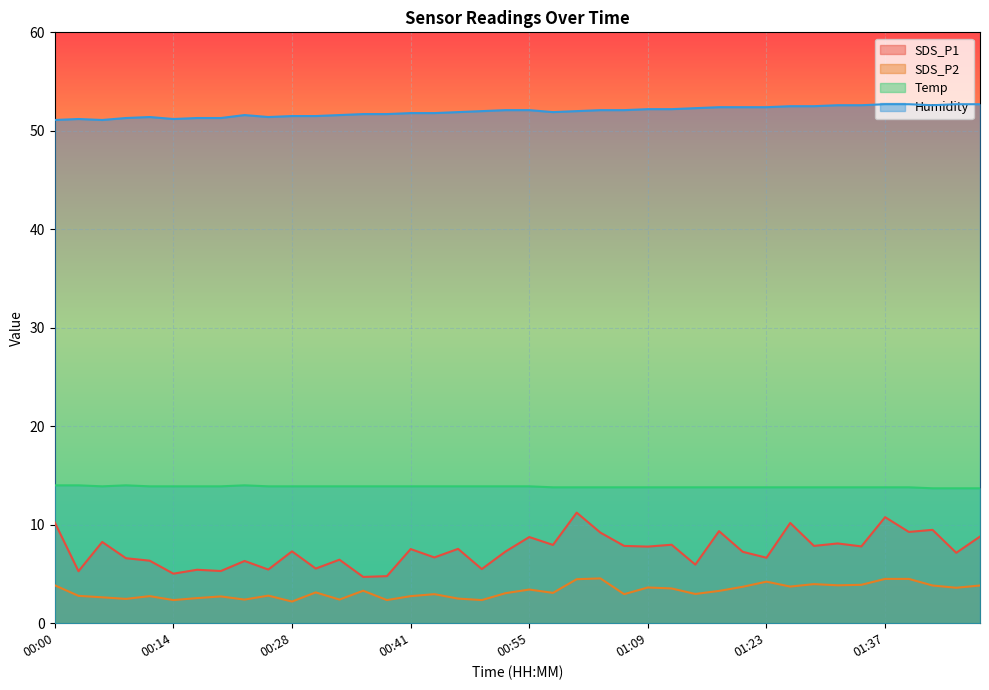

True or false: SDS_P1 has more than 1 interior local peaks.

True